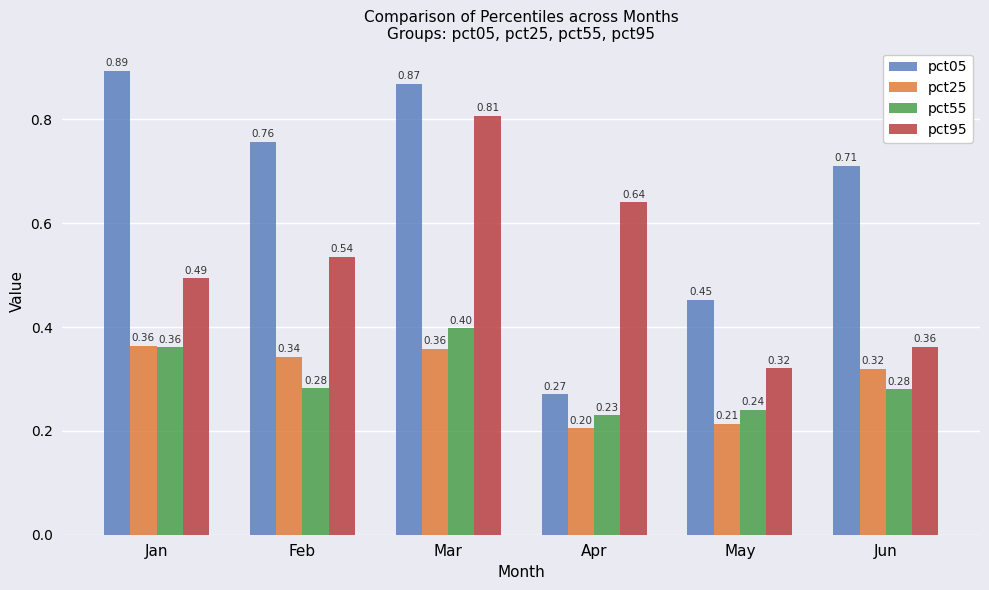

Rank the series at Apr from lowest to highest value.

pct25, pct55, pct05, pct95